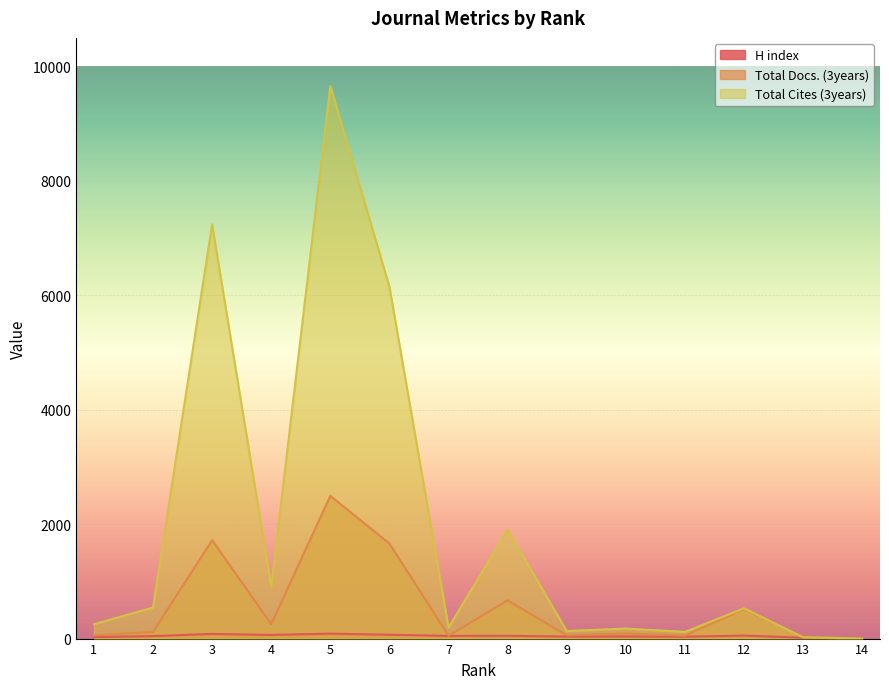

What is the lowest value of the Total Docs. (3years) series?

1